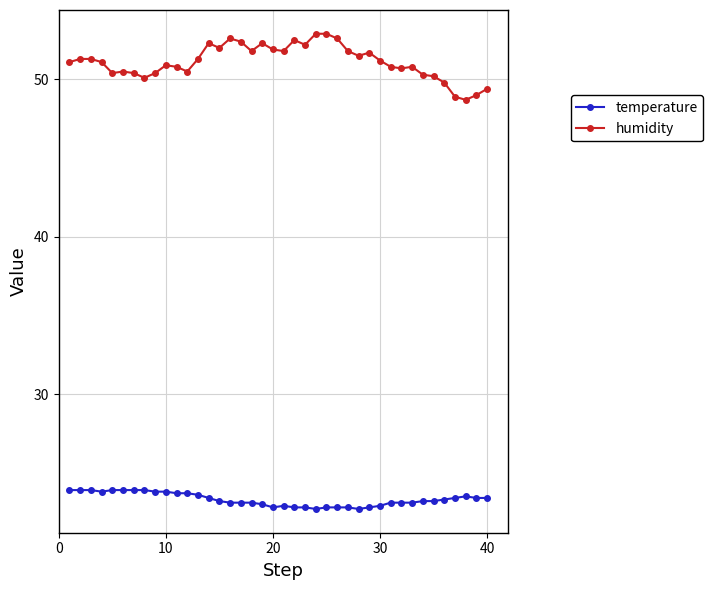

Which series has the largest range (max minus min)?

humidity